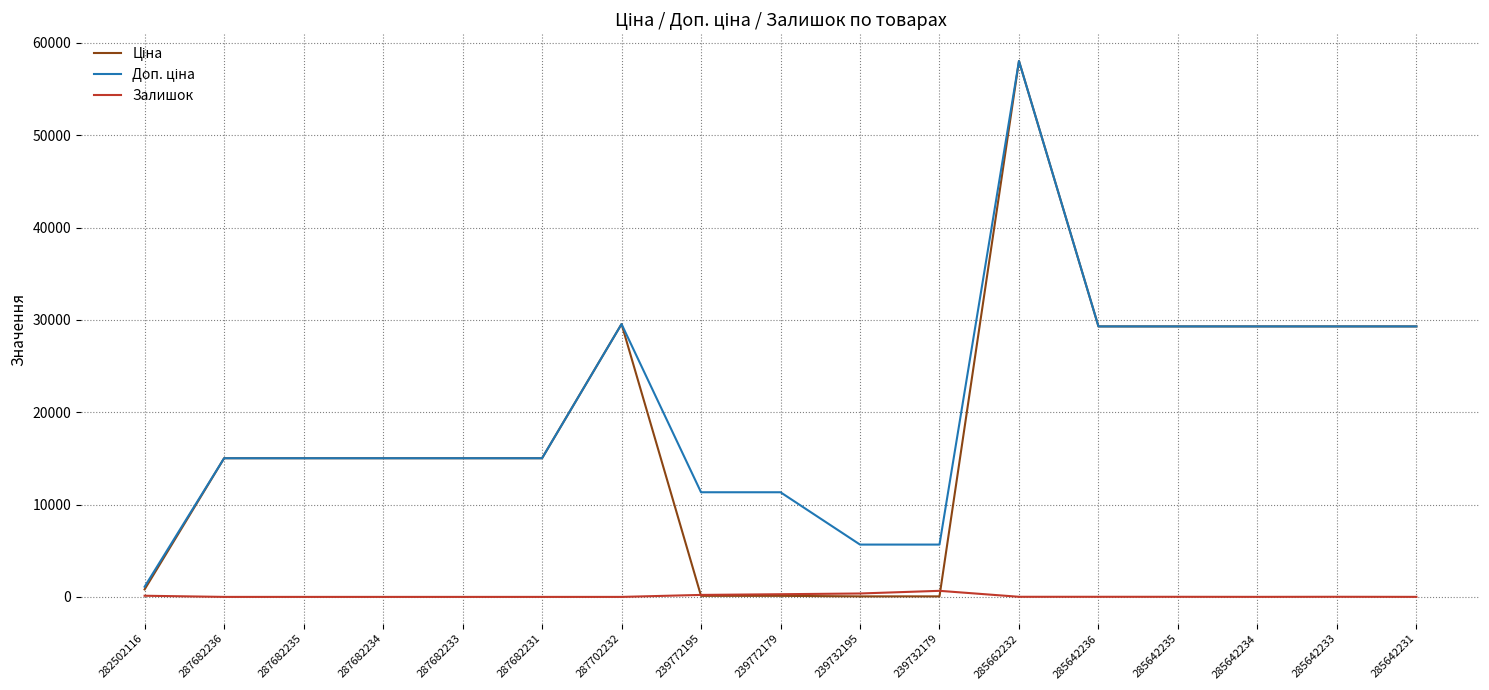

What is the spread (max minus min) of values at 287682234?

15019.2